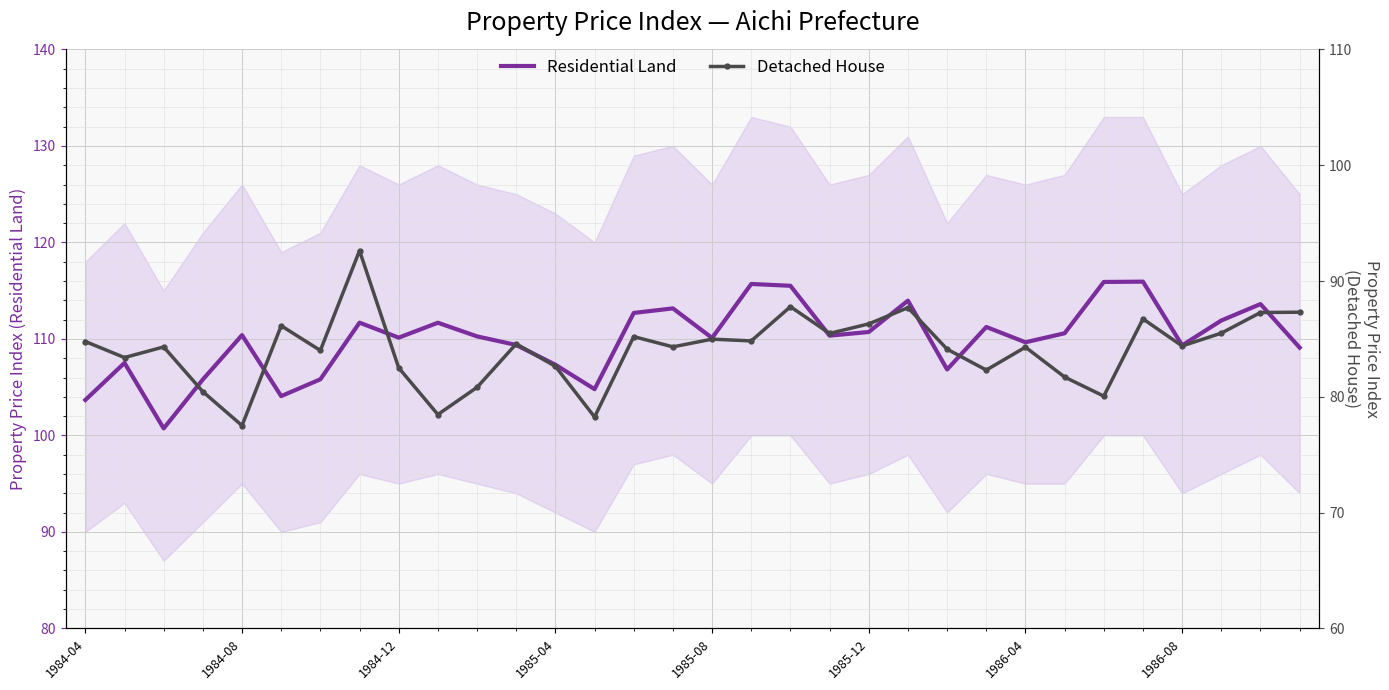

At how many categories does at least one series exceed 101?

31